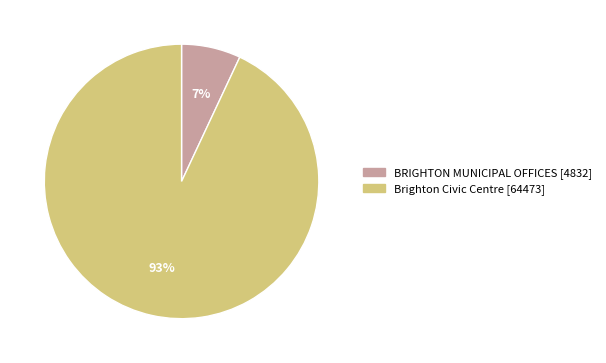

Is it true that BRIGHTON MUNICIPAL OFFICES is 22% of the pie?

False